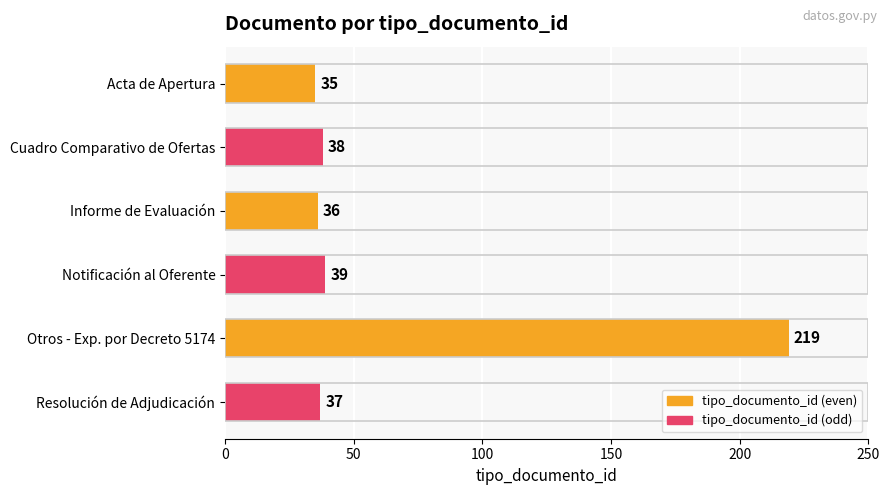

Where is the data nearest to the value 127?

Notificación al Oferente